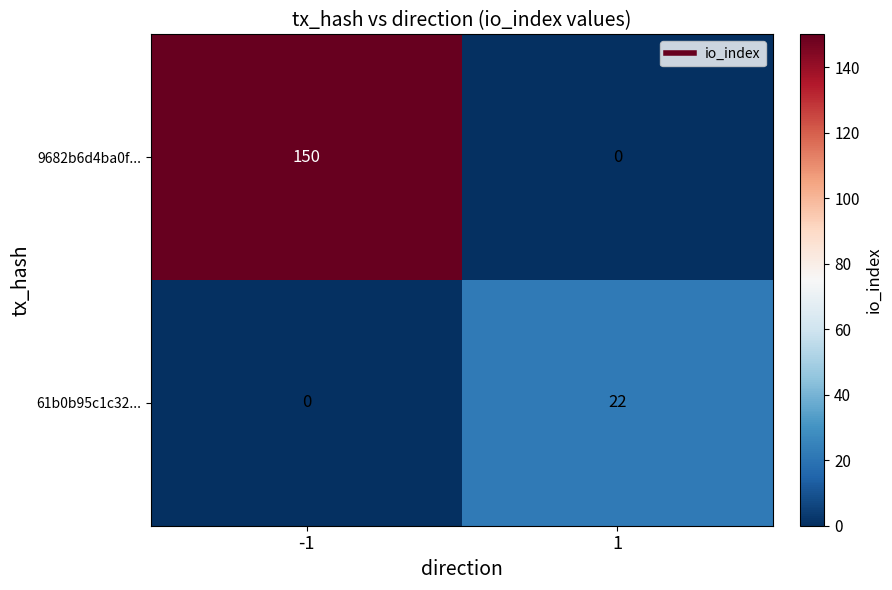

Reading right to left, extract all data points from this chart.

9682b6d4ba0f...: 1=0	-1=150
61b0b95c1c32...: 1=22	-1=0